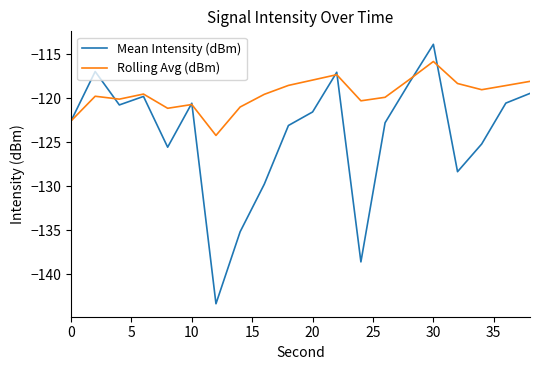

How many lines are shown in the chart?

2